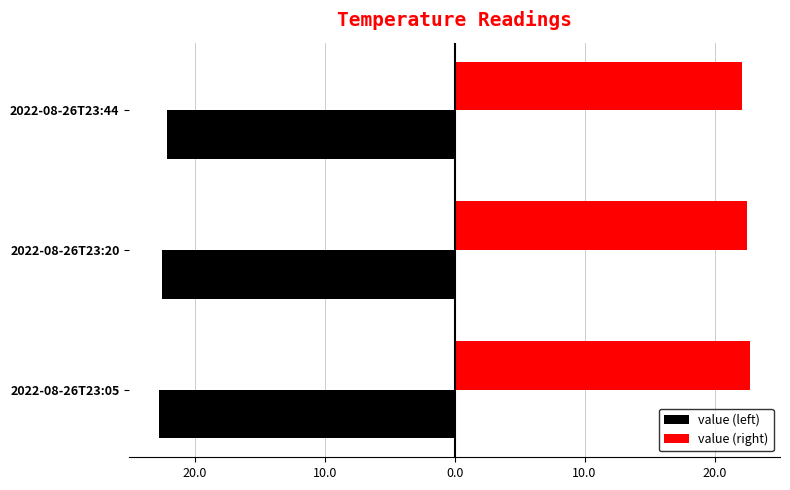

List the series in order of their peak value, highest first.

value (right), value (left)